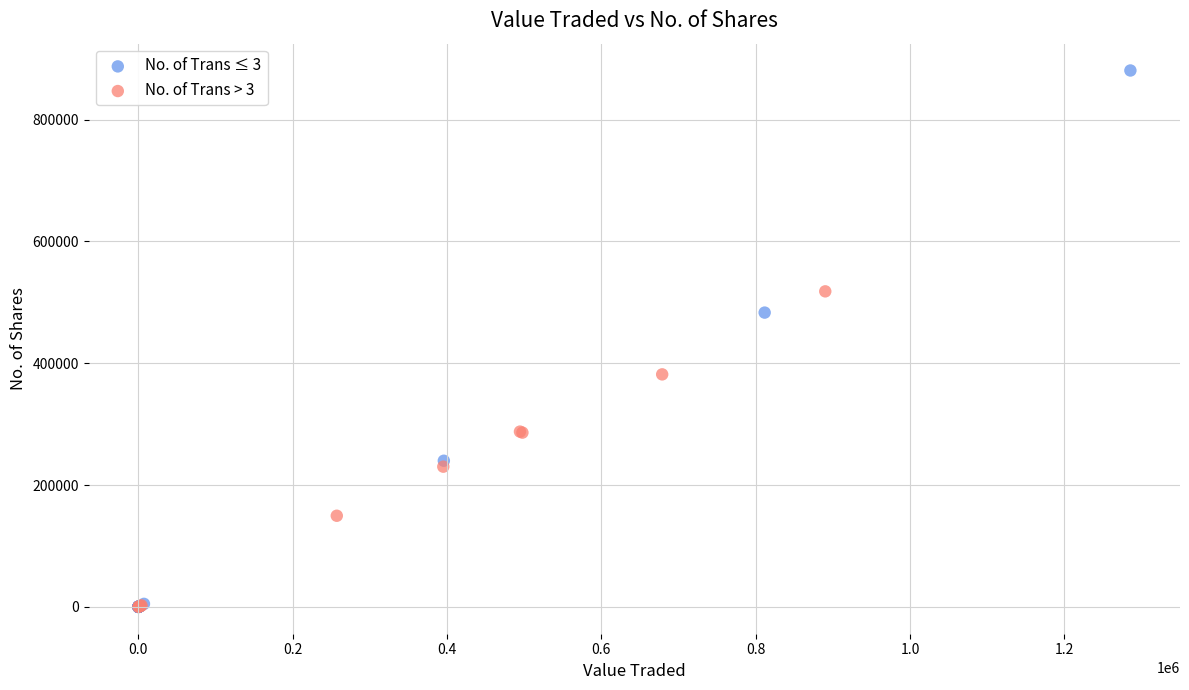

Which series has the largest Y range (max minus min)?

No. of Trans ≤ 3